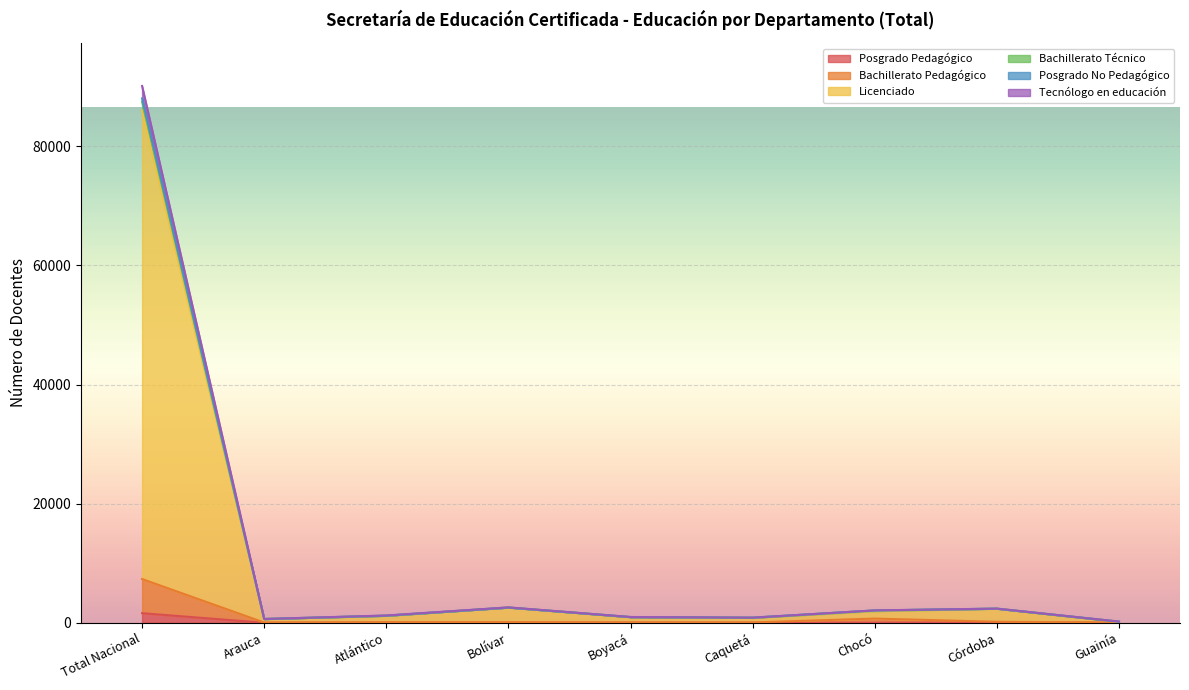

How many data points in Bachillerato Pedagógico are above 110?

4